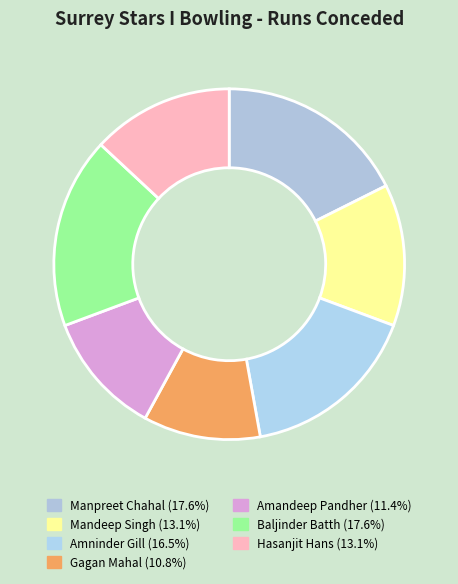

Which slice is the smallest?

Gagan Mahal